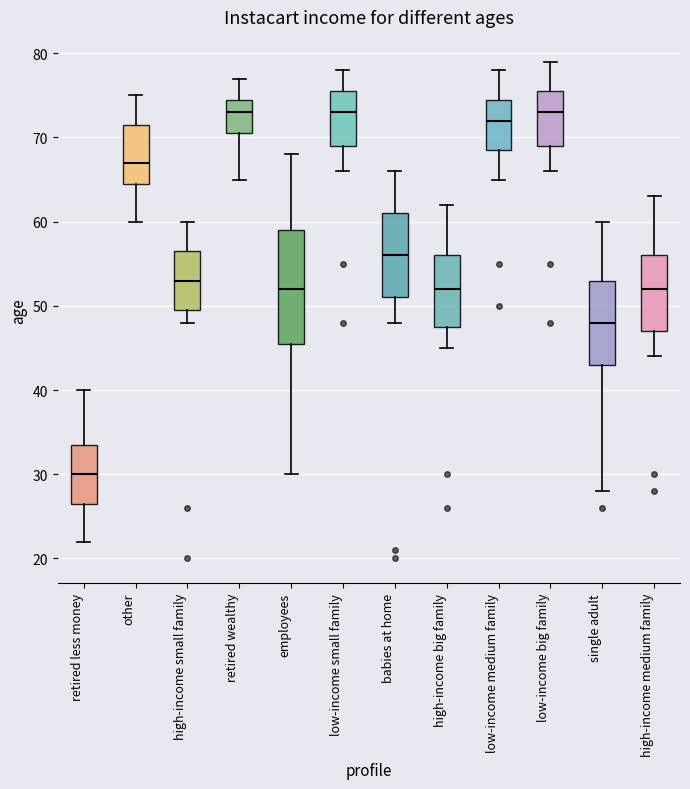

Which box is the tallest, from its lower edge to its upper edge?

employees